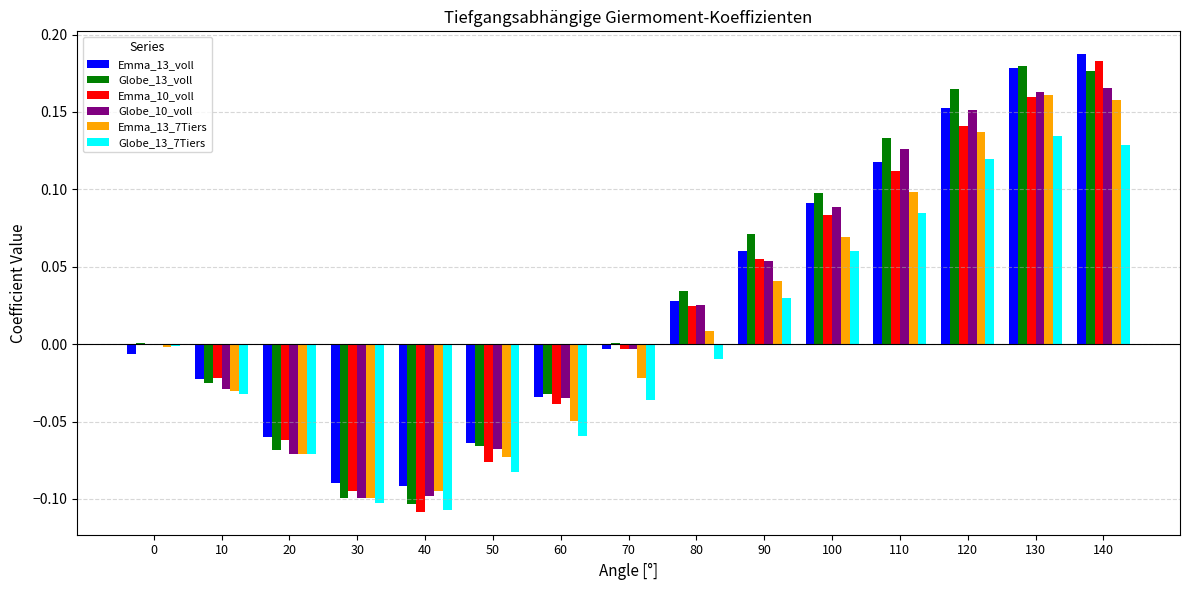

True or false: Emma_10_voll has a value of 0.1 at 120.

True